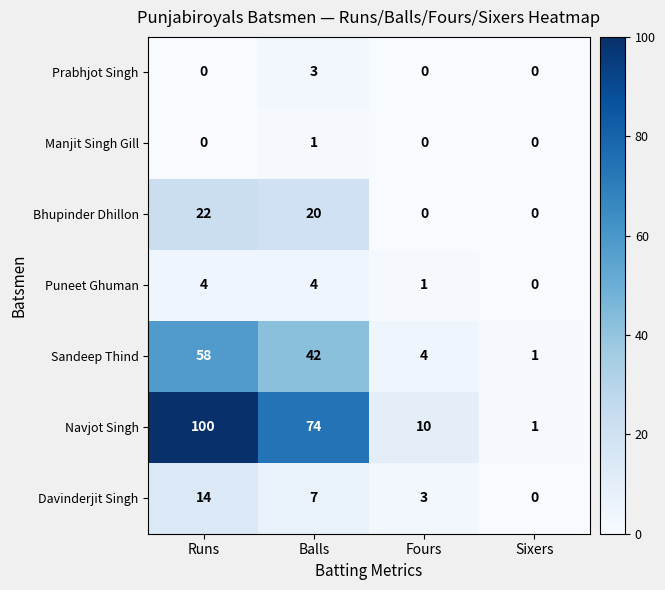

Between Balls and Sixers, which series saw the biggest shift?

Navjot Singh